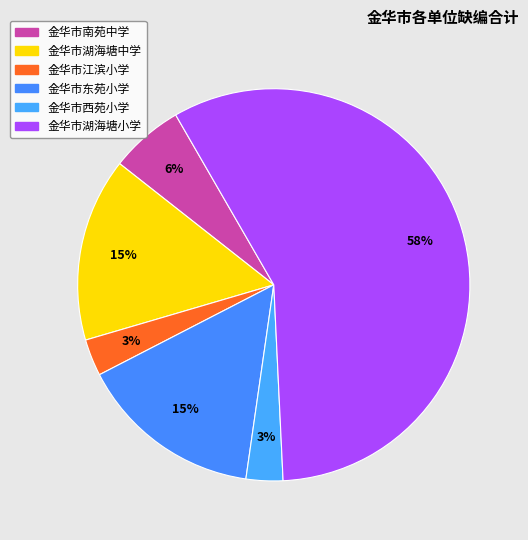

Is the sum of 金华市东苑小学 and 金华市湖海塘小学 greater than half?

Yes